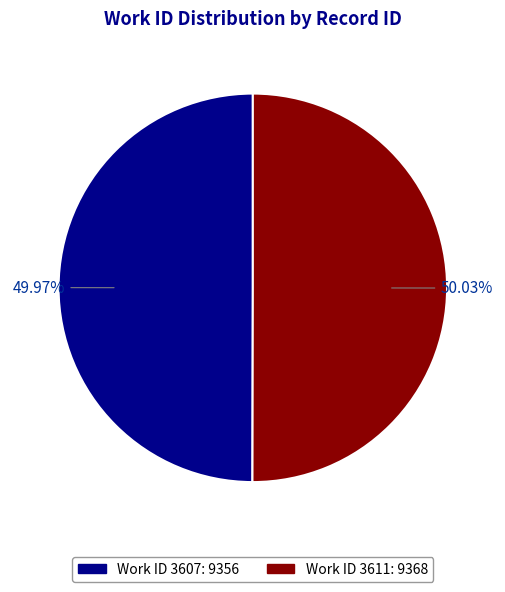

Is there a majority slice in this chart?

Yes